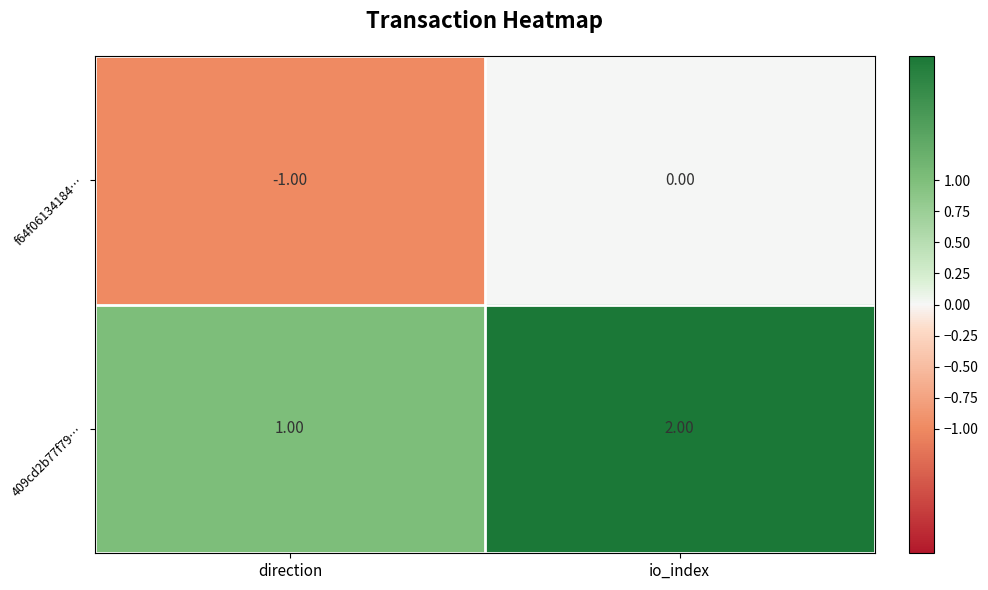

Rank the categories by f64f06134184… value from lowest to highest.

direction, io_index